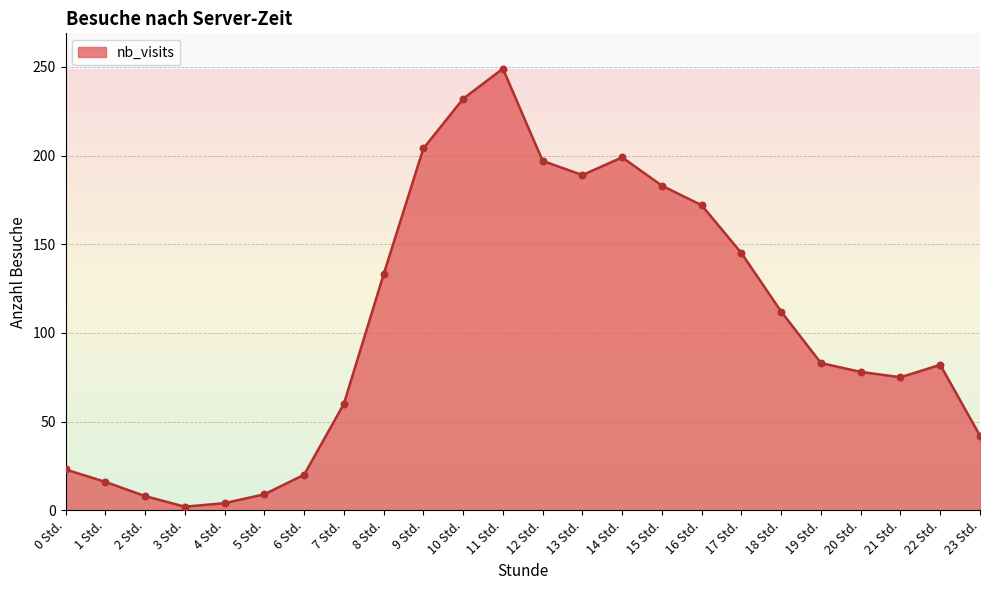

Between 1 Std. and 18 Std., which is larger?

18 Std.